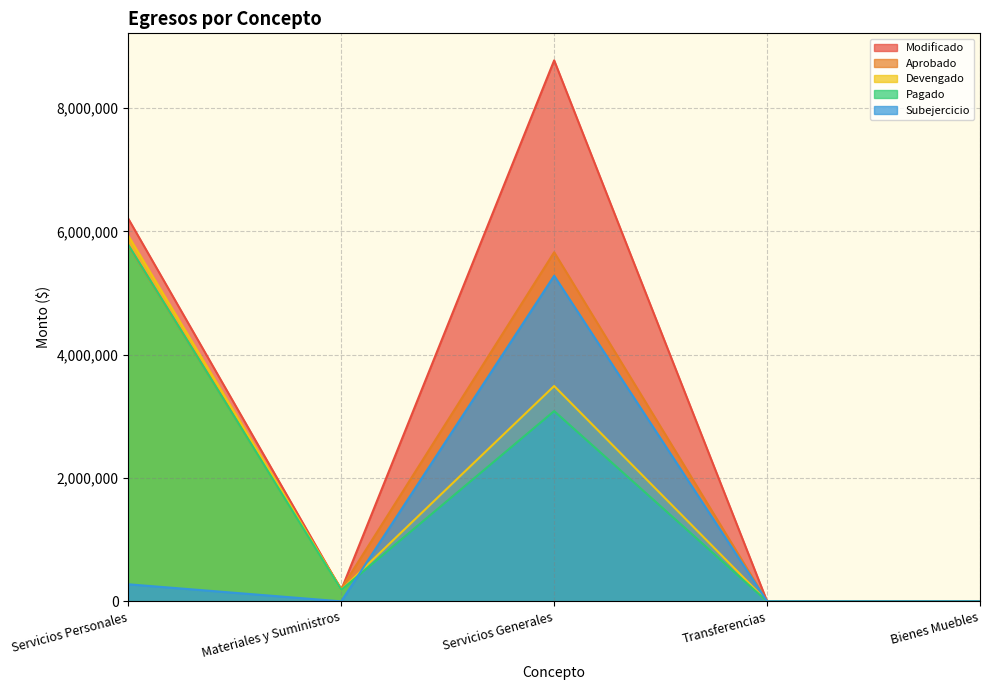

Which category has the lowest value in the Devengado series?

Transferencias